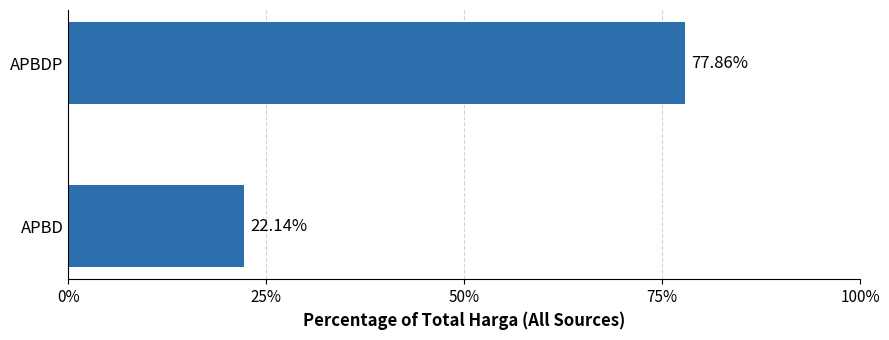

Rank the categories by value from highest to lowest.

APBDP, APBD